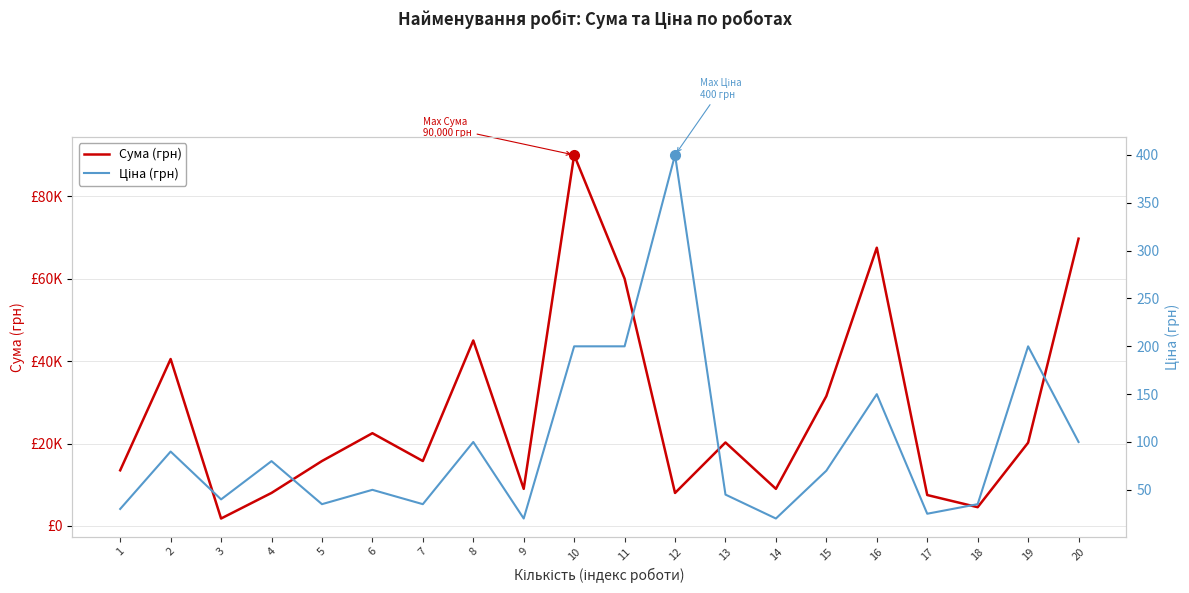

Reading right to left, transcribe all the data shown in this chart.

Сума (грн): 20=69700.0	19=20200.0	18=4550.0	17=7500.0	16=67500.0	15=31500.0	14=9000.0	13=20250.0	12=8000.0	11=60000.0	10=90000.0	9=9000.0	8=45000.0	7=15750.0	6=22500.0	5=15750.0	4=8010.6	3=1800.0	2=40500.0	1=13500.0
Ціна (грн): 20=100.0	19=200.0	18=35.0	17=25.0	16=150.0	15=70.0	14=20.0	13=45.0	12=400.0	11=200.0	10=200.0	9=20.0	8=100.0	7=35.0	6=50.0	5=35.0	4=80.0	3=40.0	2=90.0	1=30.0